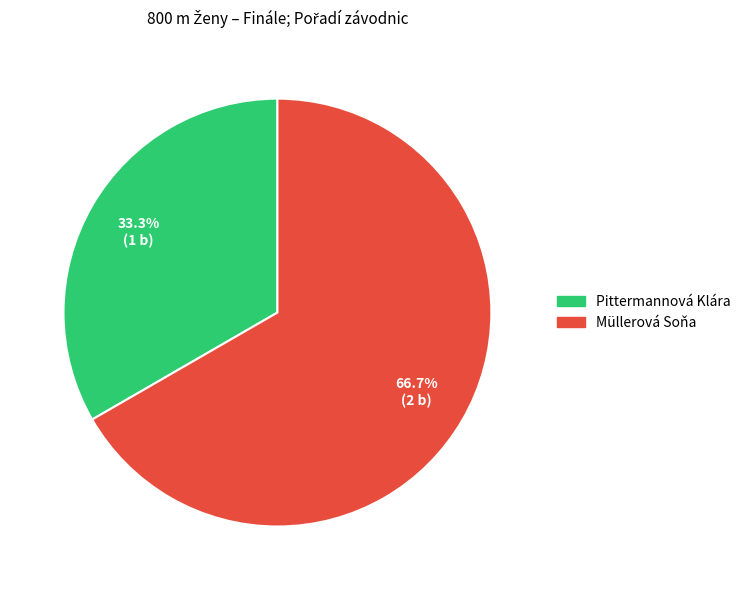

Which category accounts for the majority?

Müllerová Soňa